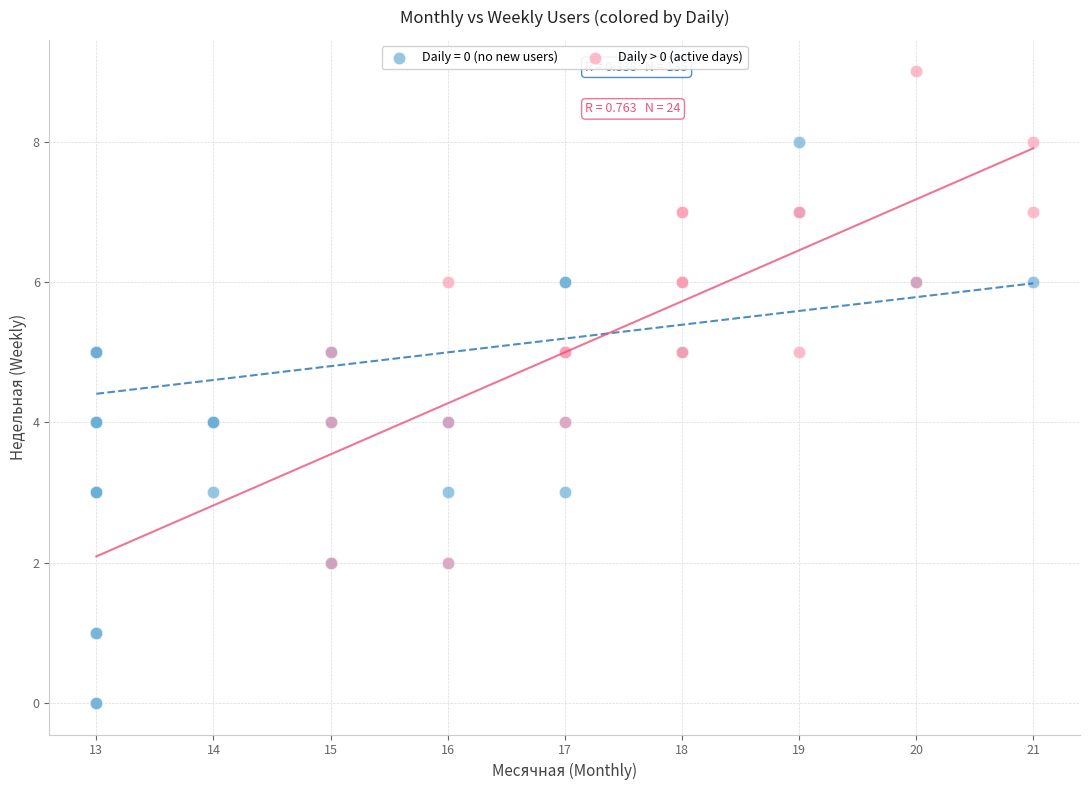

Which series contains the highest Y value?

Daily > 0 (active days)